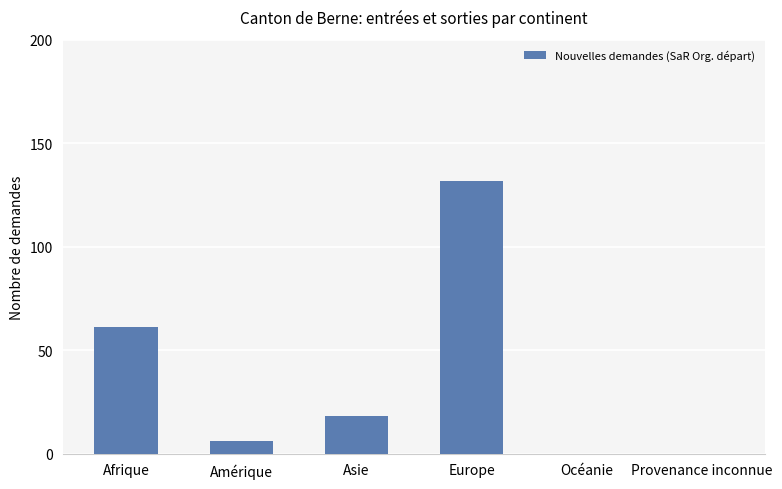

At which label does the data first exceed 18?

Afrique